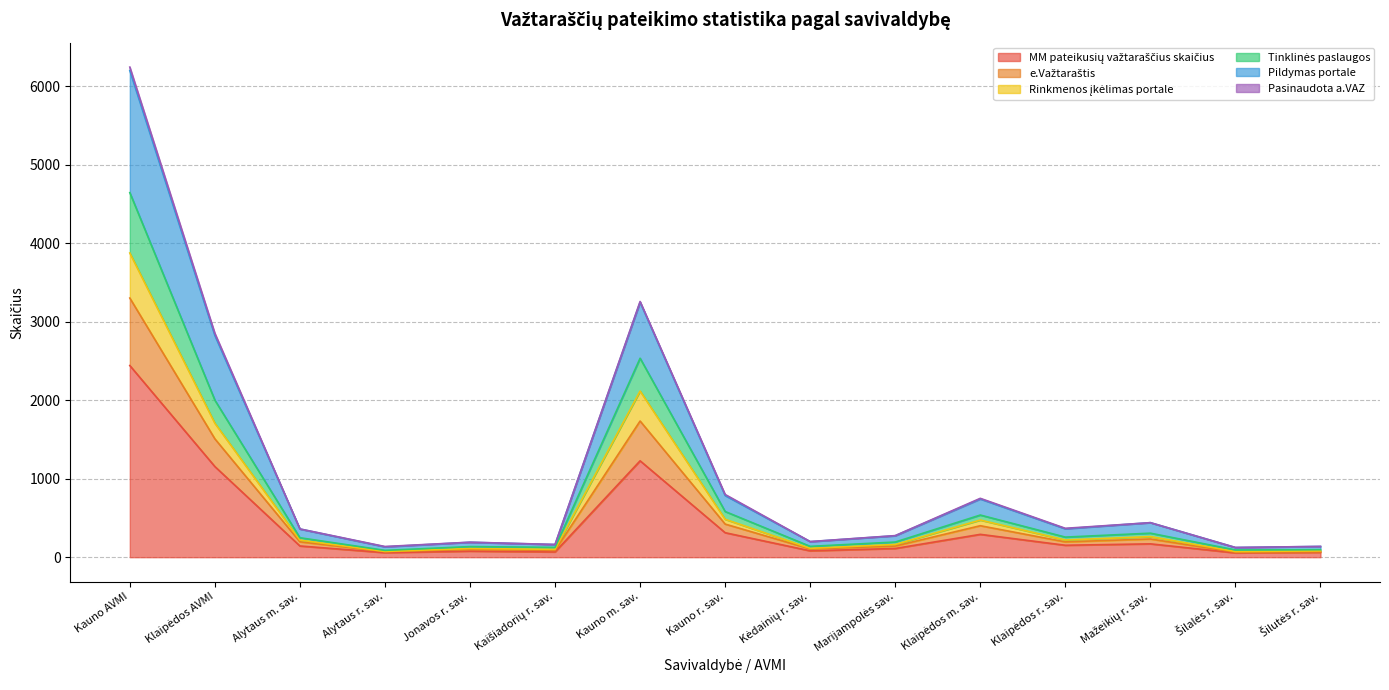

What is the maximum value shown in the chart?

6245